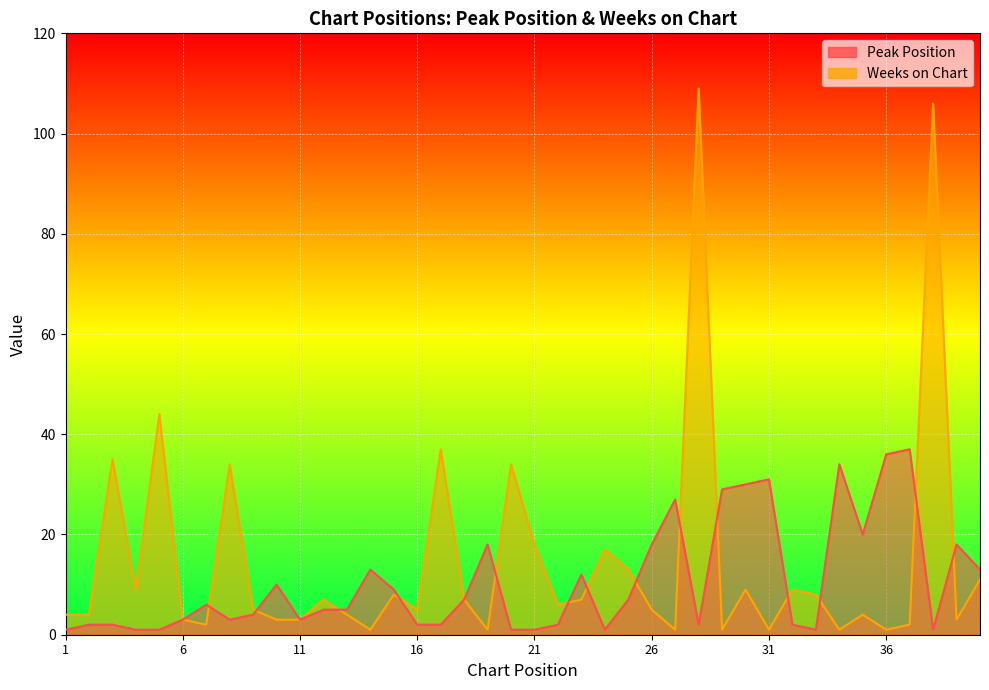

Between 25 and 29, which series saw the biggest shift?

Peak Position